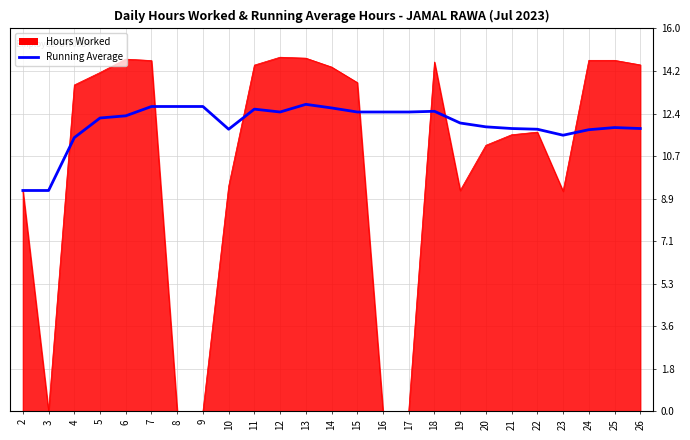

Which series has the largest total across all categories?

Running Average